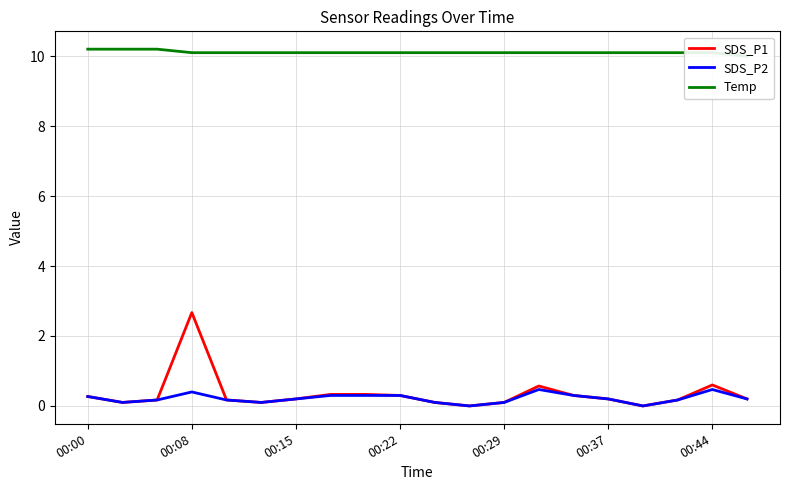

What is the approximate value of Temp at 17?

10.1